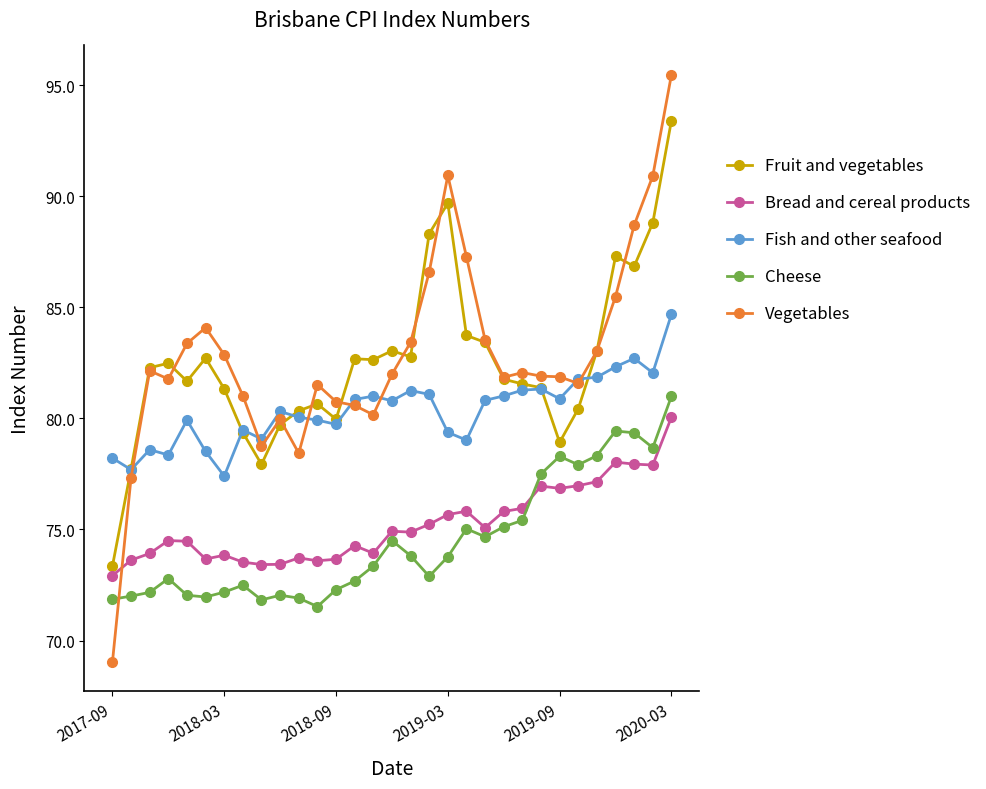

True or false: Cheese has more than 1 points higher than both neighbors.

True